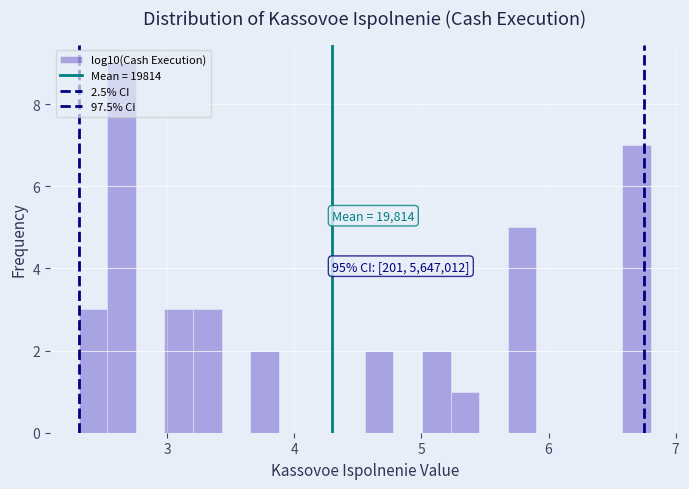

Read against the x-axis, roughly where is the centre of the tallest bar?

2.6